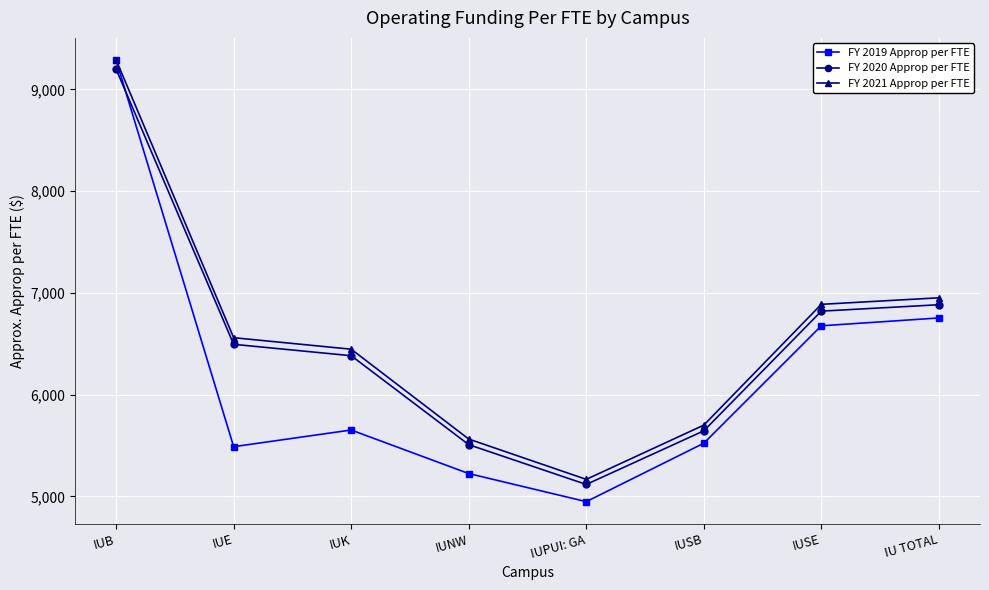

True or false: FY 2020 Approp per FTE and FY 2021 Approp per FTE cross at least once.

False